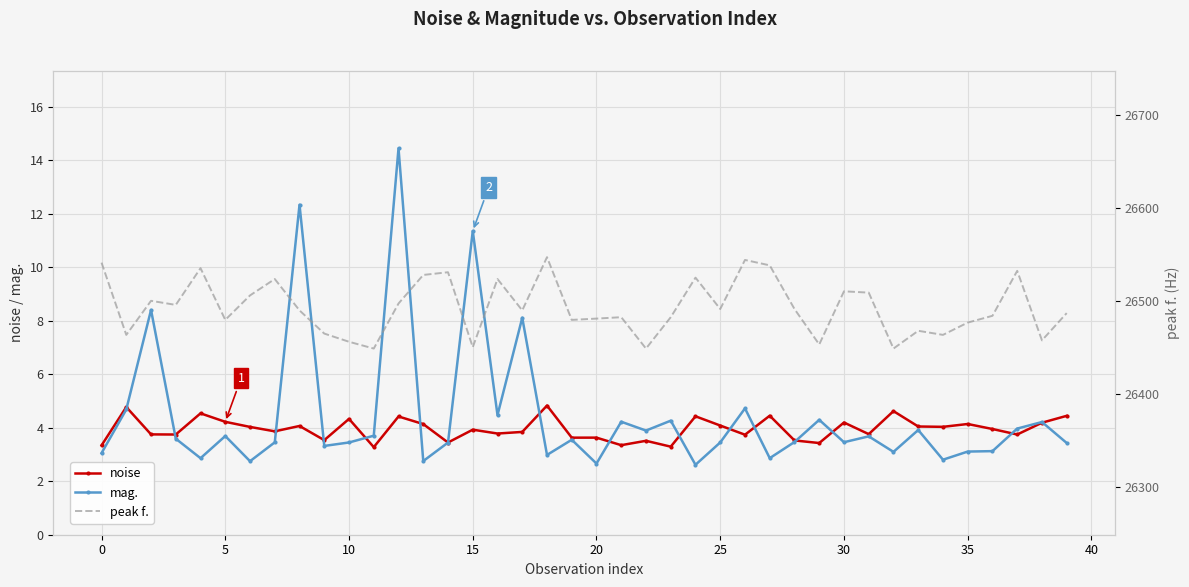

True or false: peak f. has more than 1 points higher than both neighbors.

True